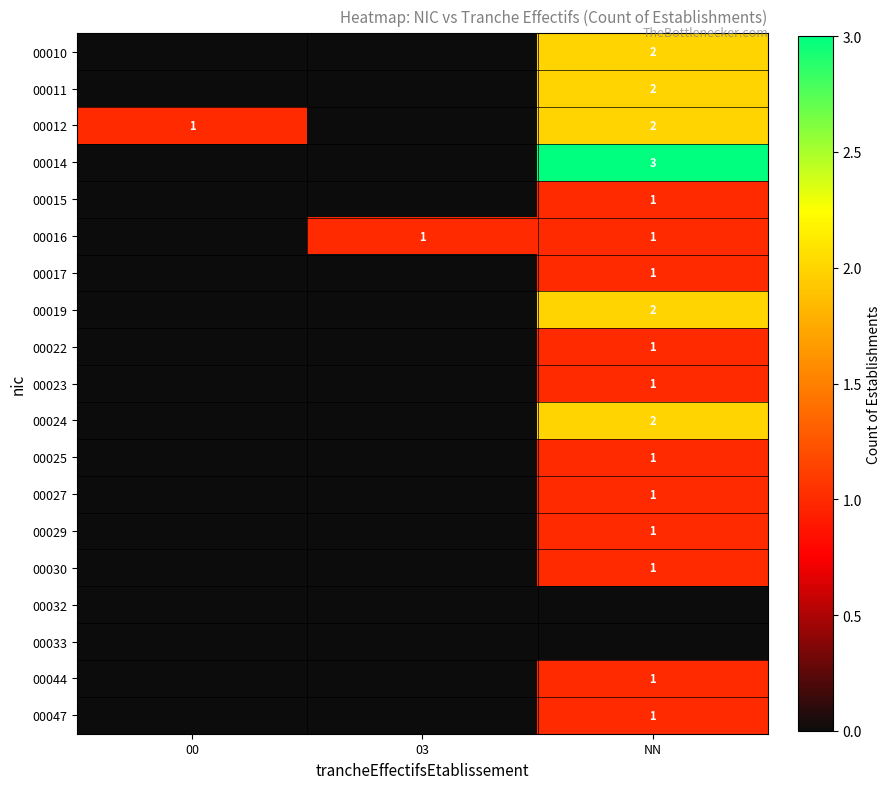

True or false: 00016 has a value of 1 at NN.

True